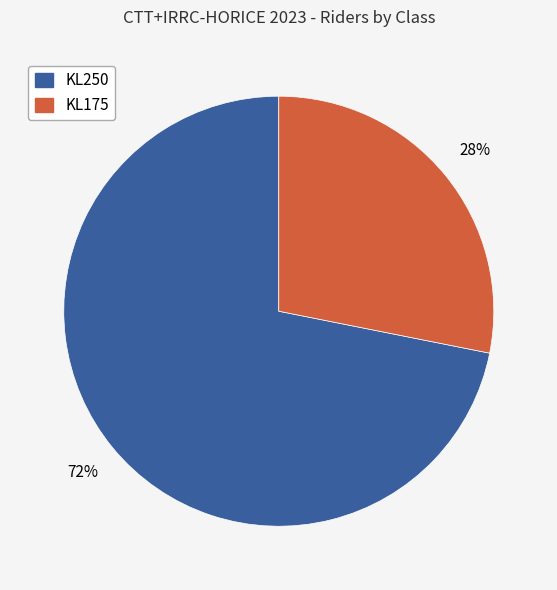

To the nearest percent, what percentage of the pie is KL175?

28%